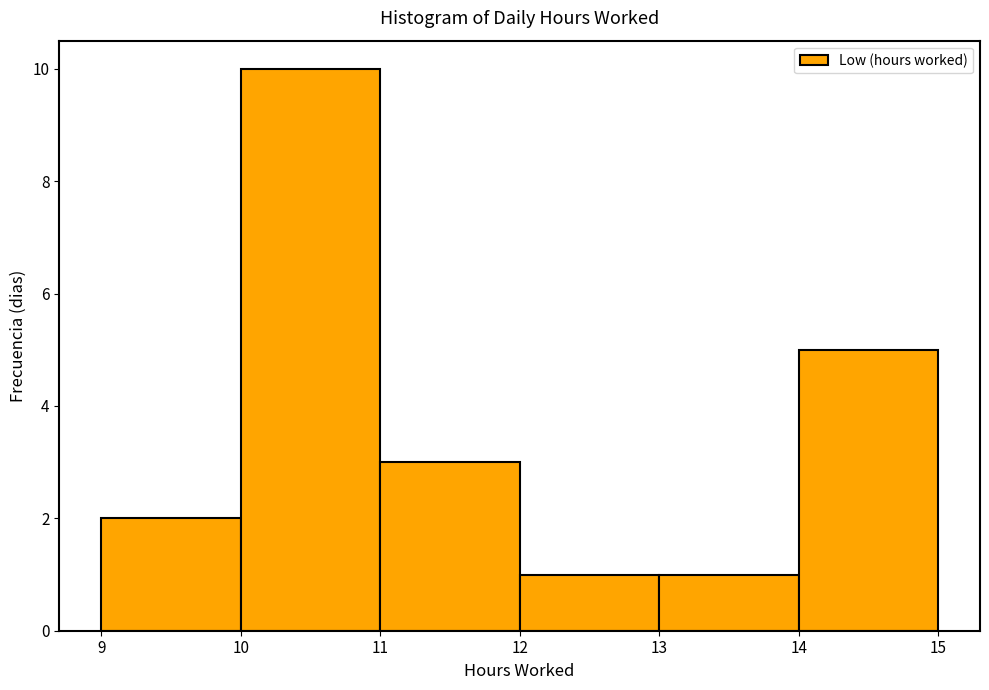

Reading left to right, transcribe this chart: for each bar, give the range it covers on the x-axis and its height. The values are not printed on the chart, so give them approximately, as read against the axis.

9 to 10: 2
10 to 11: 10
11 to 12: 3
12 to 13: 1
13 to 14: 1
14 to 15: 5